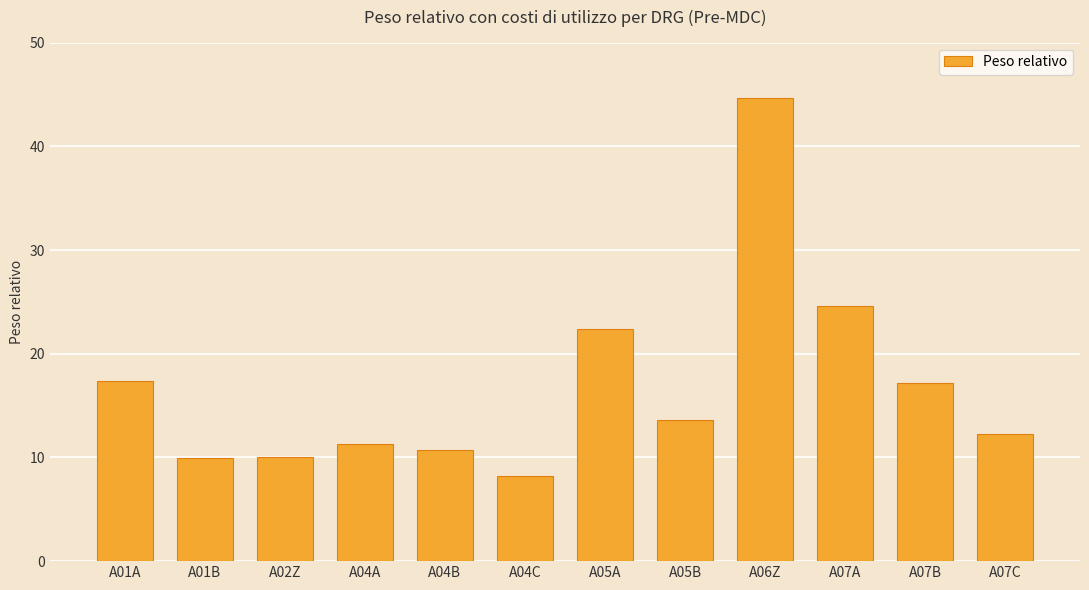

Which label corresponds to the smallest value in the chart?

A04C